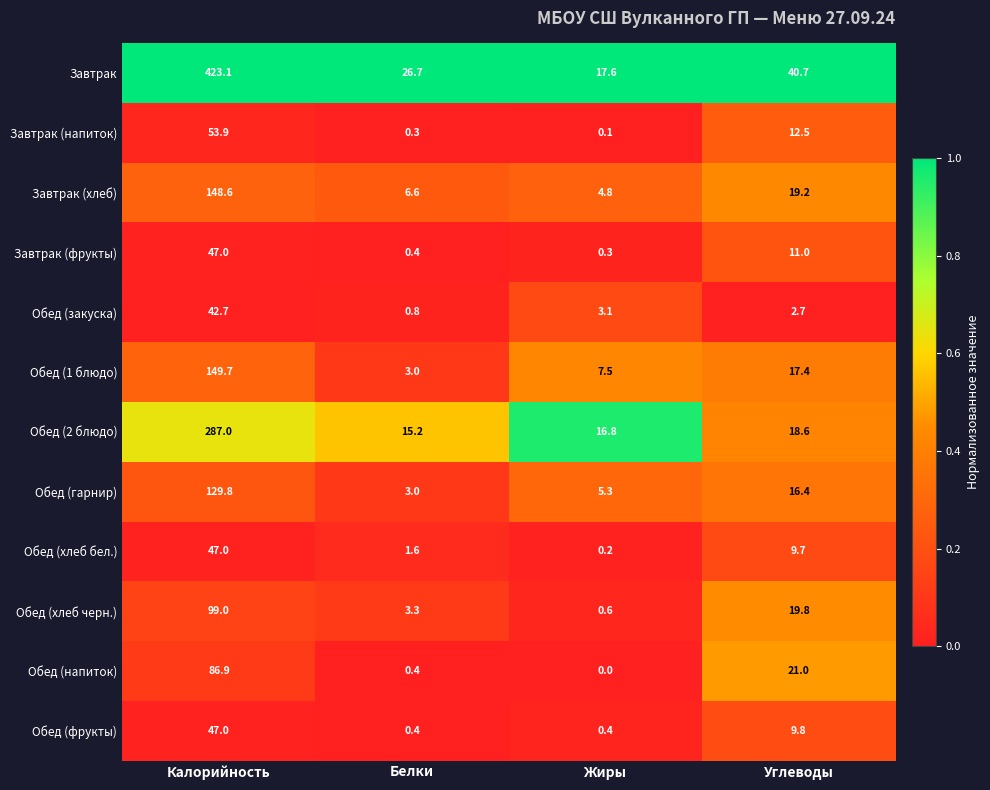

What is the approximate value of Завтрак (хлеб) at Калорийность?

148.6